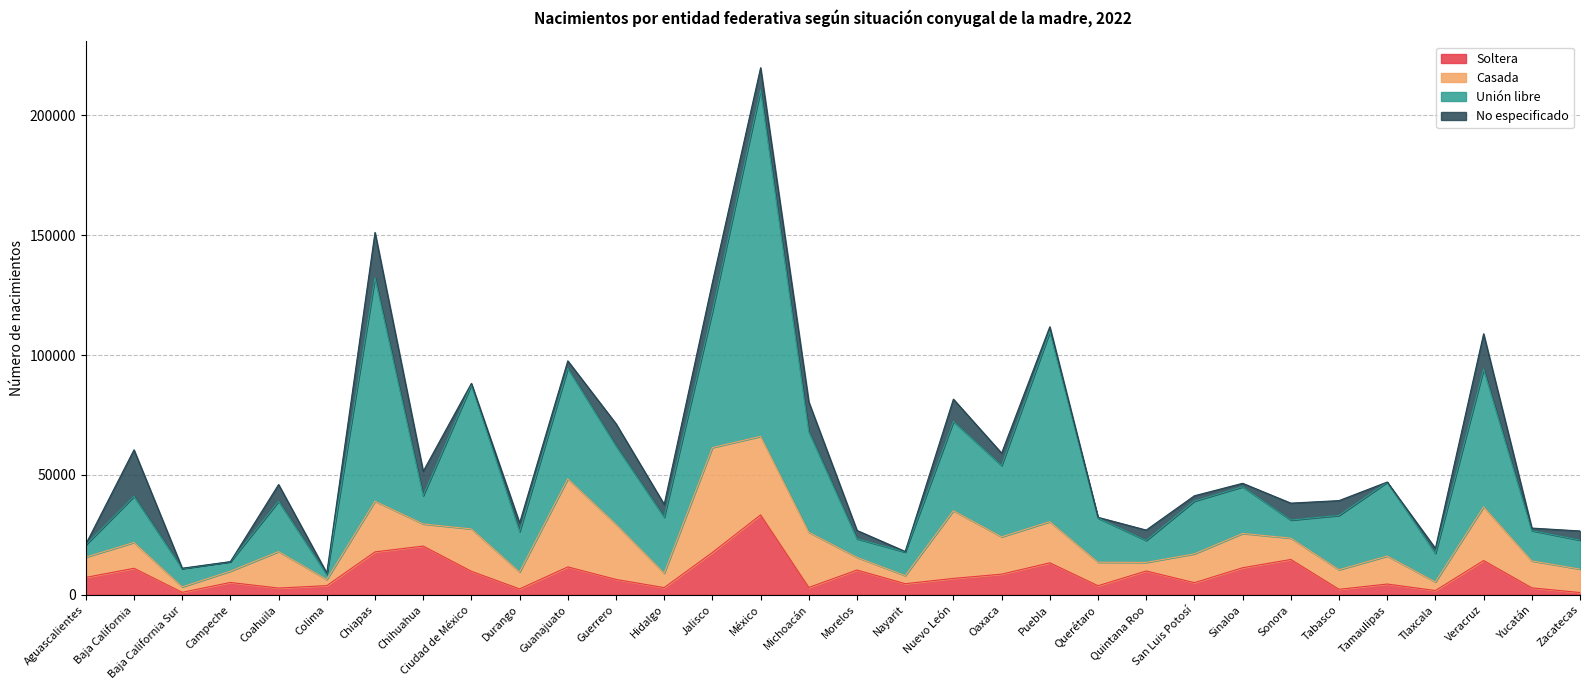

What is the average value of the Unión libre series?

30444